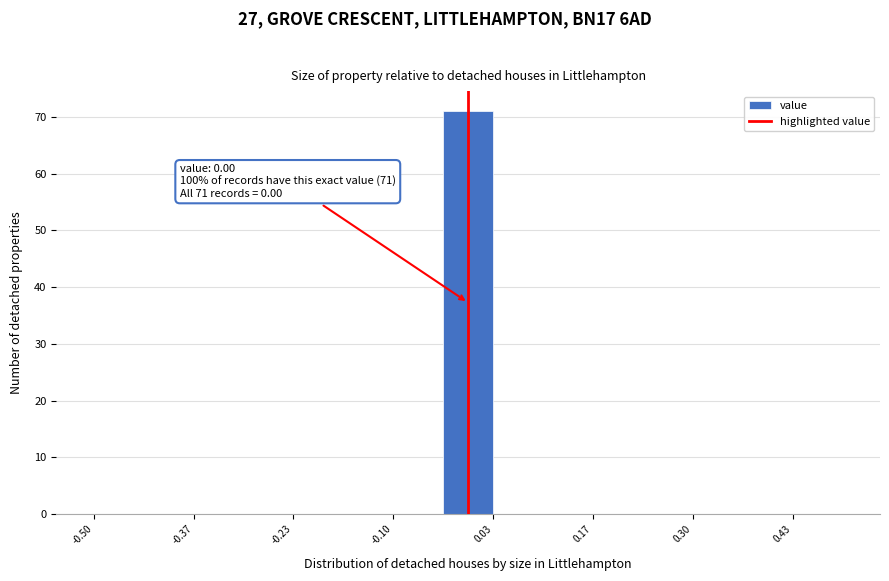

Read against the x-axis, roughly where is the centre of the tallest bar?

0.00